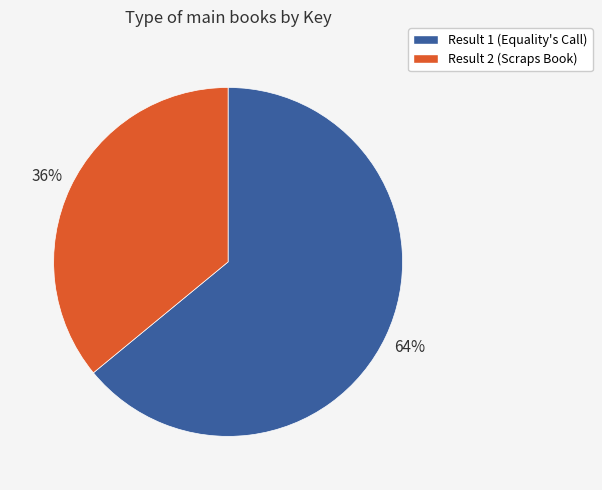

The Result 2 (Scraps Book) slice represents 36% of the pie. True or false?

True